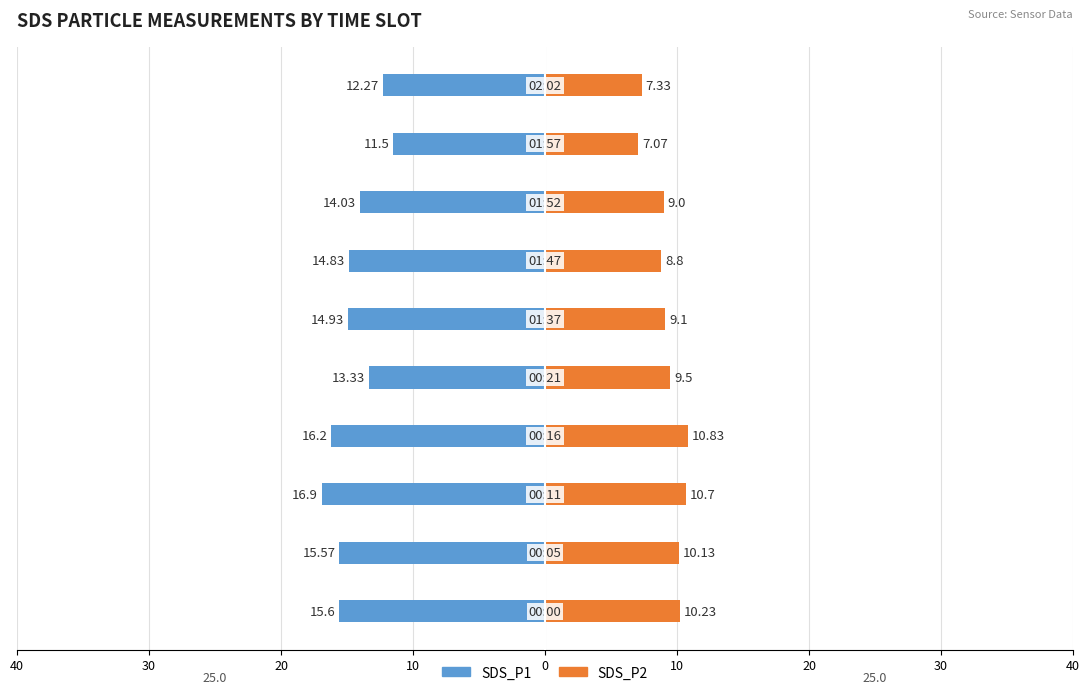

What is the difference between the maximum and minimum values in the SDS_P1 series?

5.4